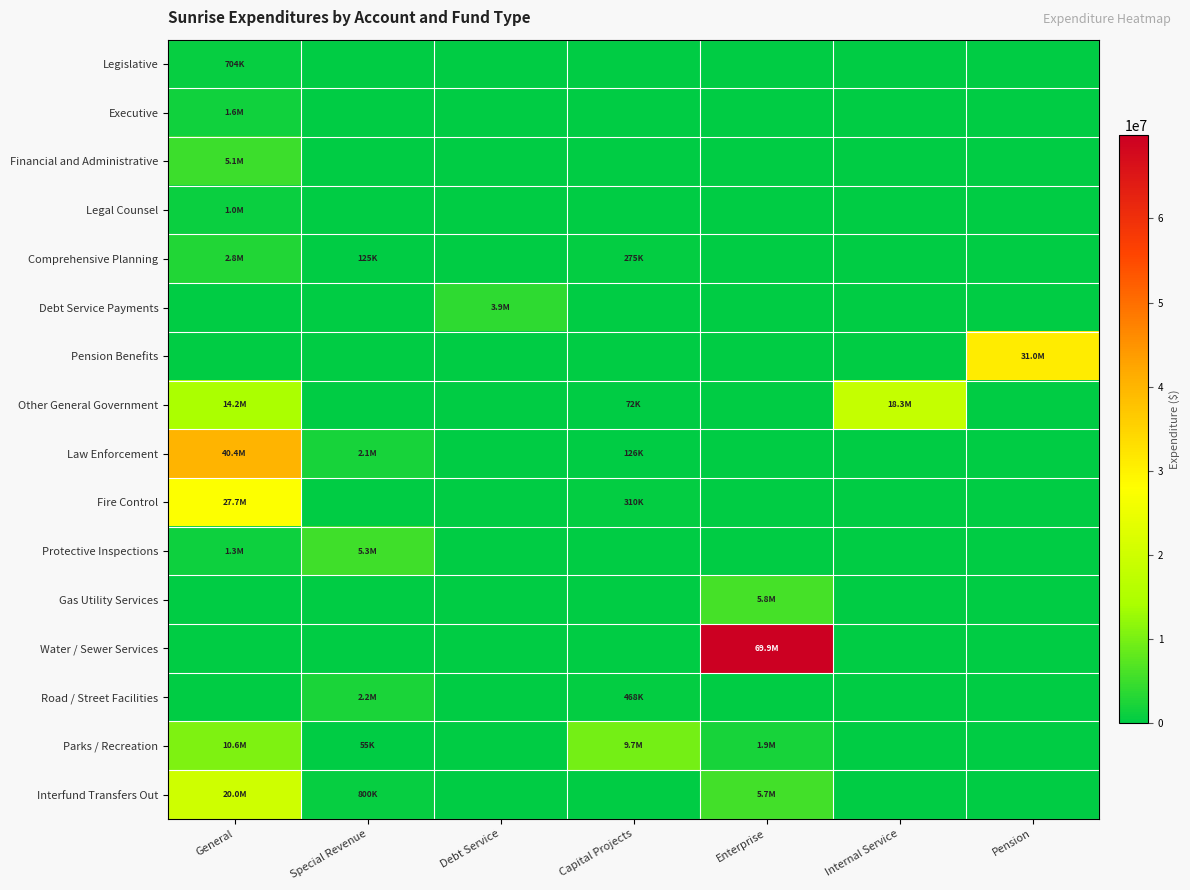

At Capital Projects, list the series in order from smallest to largest.

Legislative, Executive, Financial and Administrative, Legal Counsel, Debt Service Payments, Pension Benefits, Protective Inspections, Gas Utility Services, Water / Sewer Services, Interfund Transfers Out, Other General Government, Law Enforcement, Comprehensive Planning, Fire Control, Road / Street Facilities, Parks / Recreation